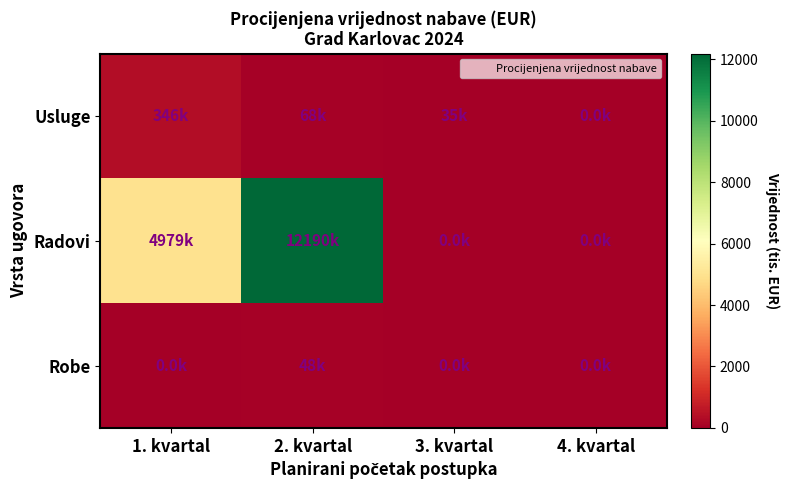

How many distinct data groups are displayed?

3